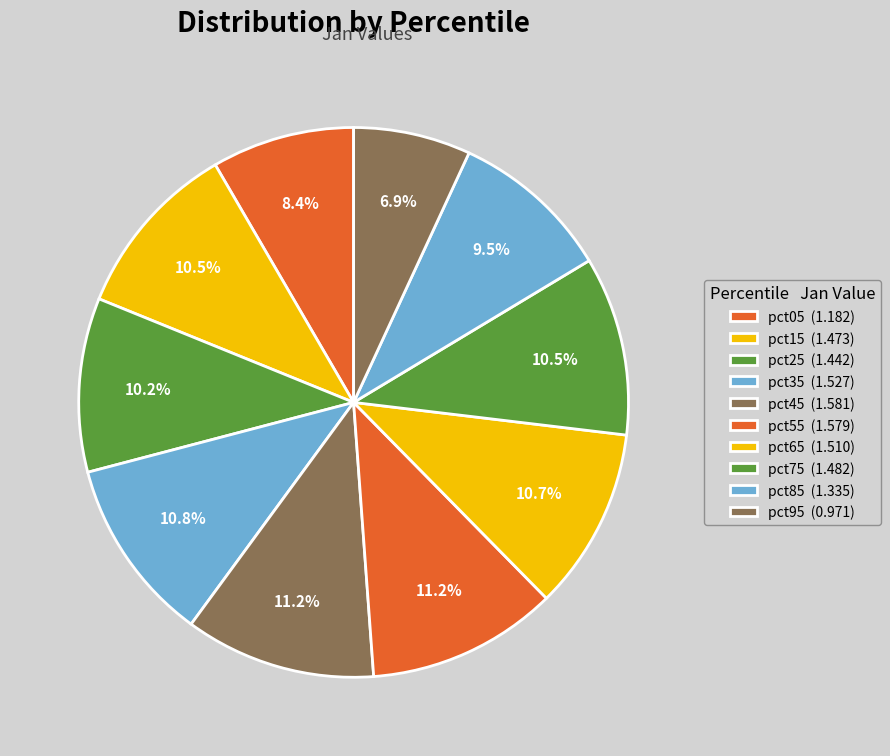

How many slices are in this pie chart?

10